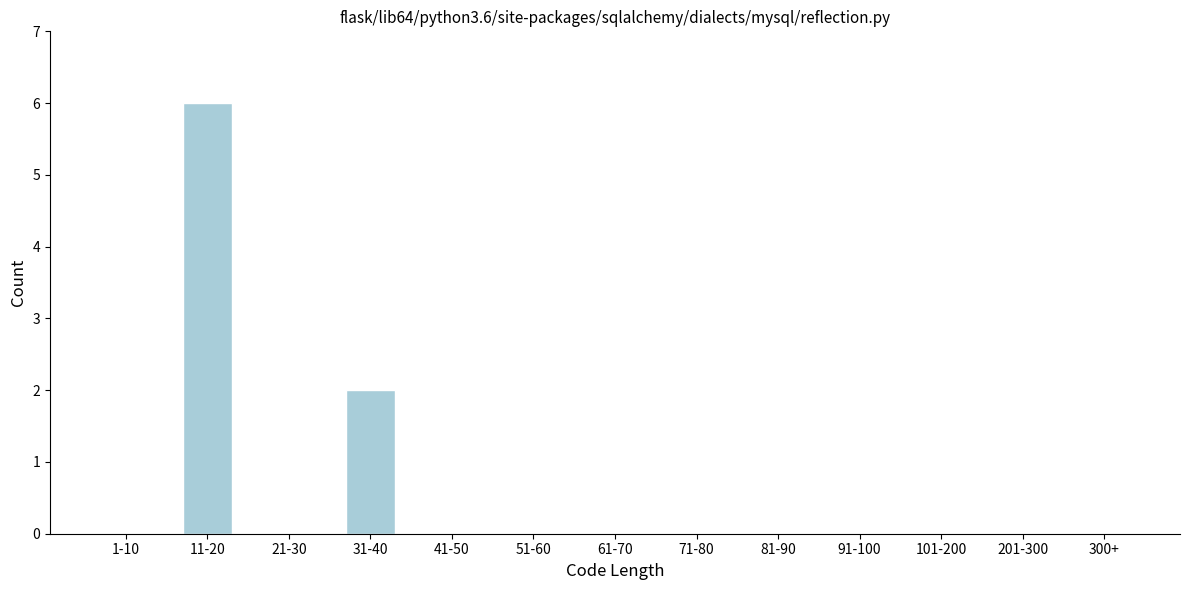

Reading left to right, extract all data points from this chart.

1-10=0	11-20=6	21-30=0	31-40=2	41-50=0	51-60=0	61-70=0	71-80=0	81-90=0	91-100=0	101-200=0	201-300=0	300+=0